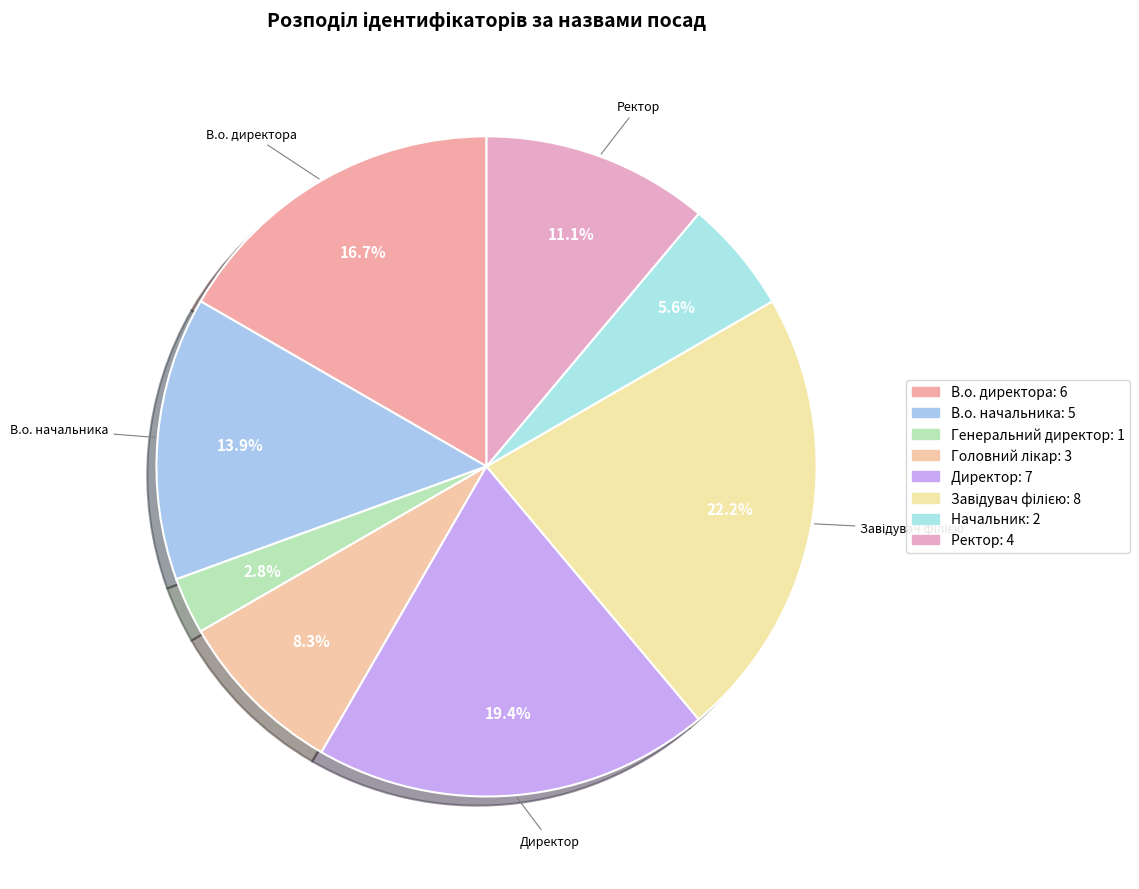

Combined, do В.о. директора and Начальник account for over 50%?

No